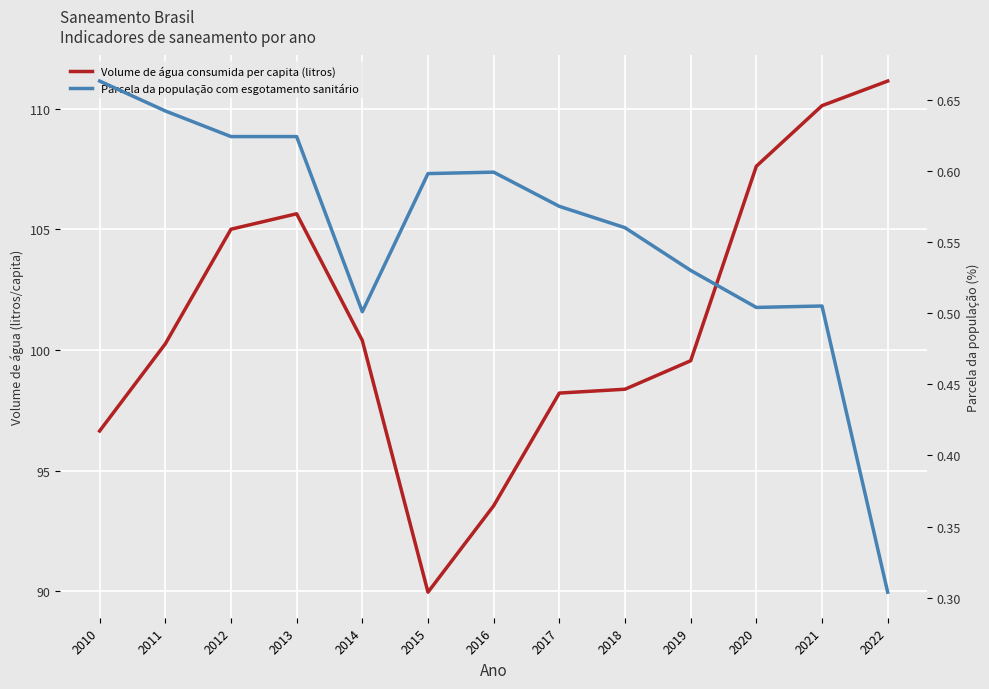

What is the maximum value for Volume de água consumida per capita (litros)?

111.1